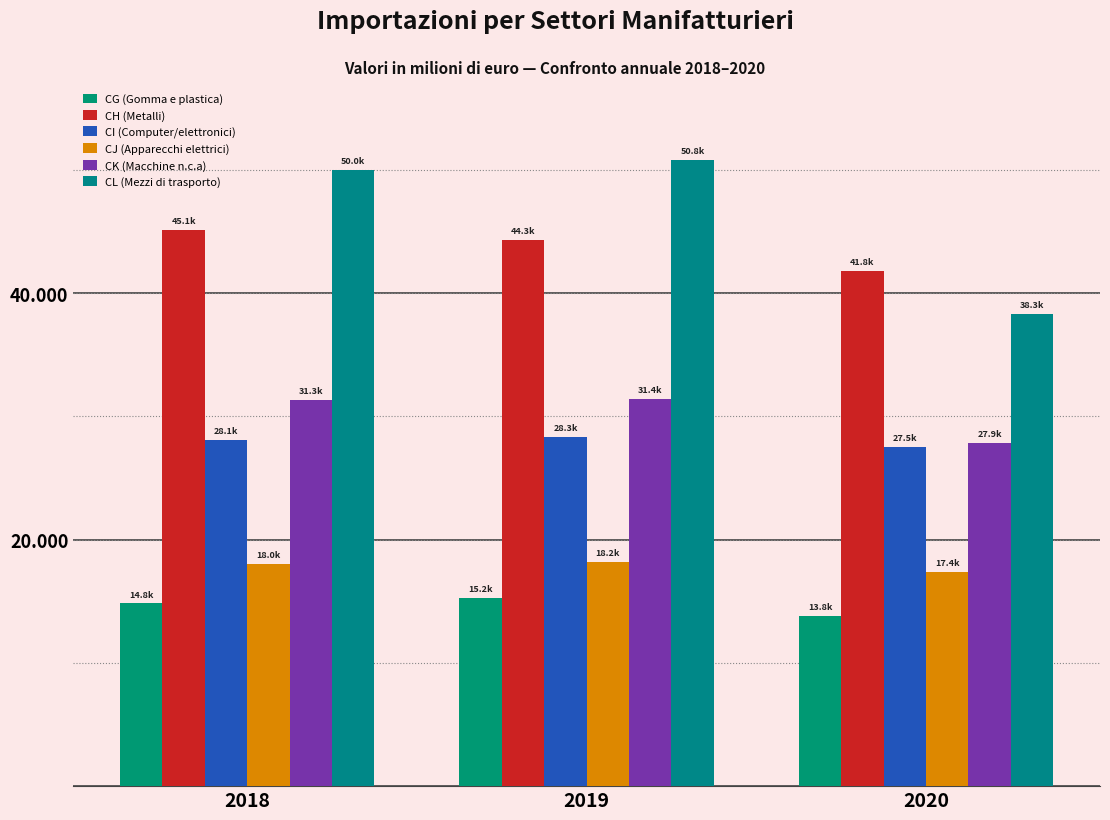

Are the bars grouped side by side (vs. stacked)?

Yes